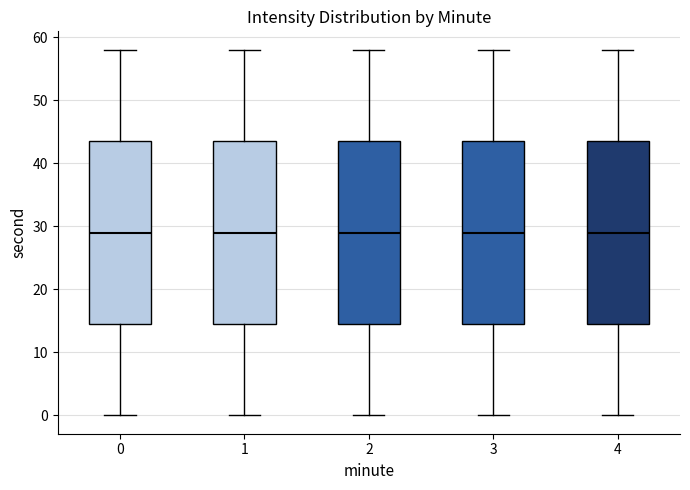

Reading left to right, transcribe this box plot: for each box, give where its median line is, the range the box spans, and where its two whiskers end, as read against the y-axis. The values are not printed on the chart, so give them approximately, as read against the axis.

0: median 29, box 15 to 44, whiskers 0 to 58
1: median 29, box 15 to 44, whiskers 0 to 58
2: median 29, box 15 to 44, whiskers 0 to 58
3: median 29, box 15 to 44, whiskers 0 to 58
4: median 29, box 15 to 44, whiskers 0 to 58